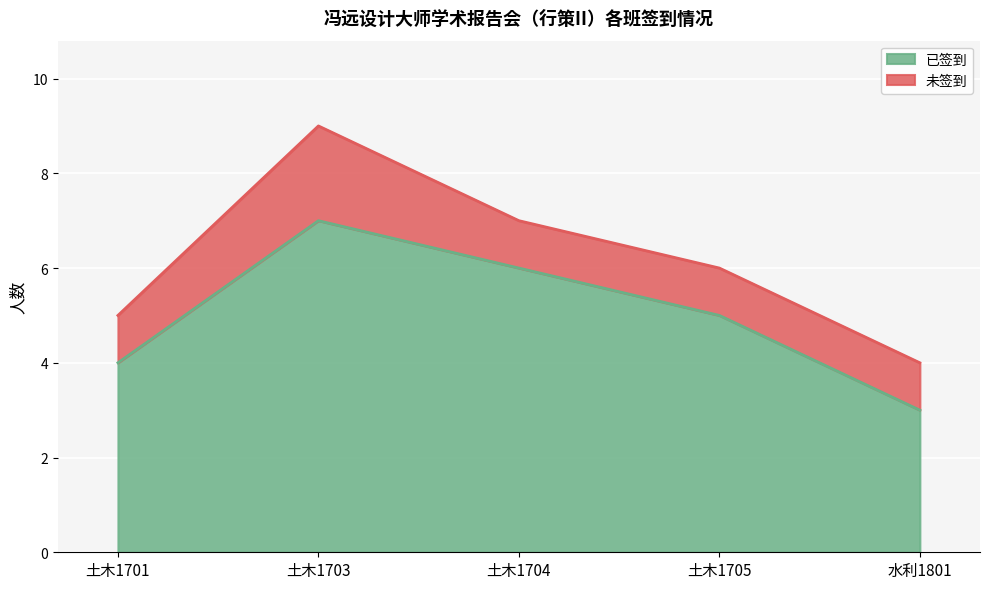

True or false: 已签到 has a value of 6 at 土木1704.

True